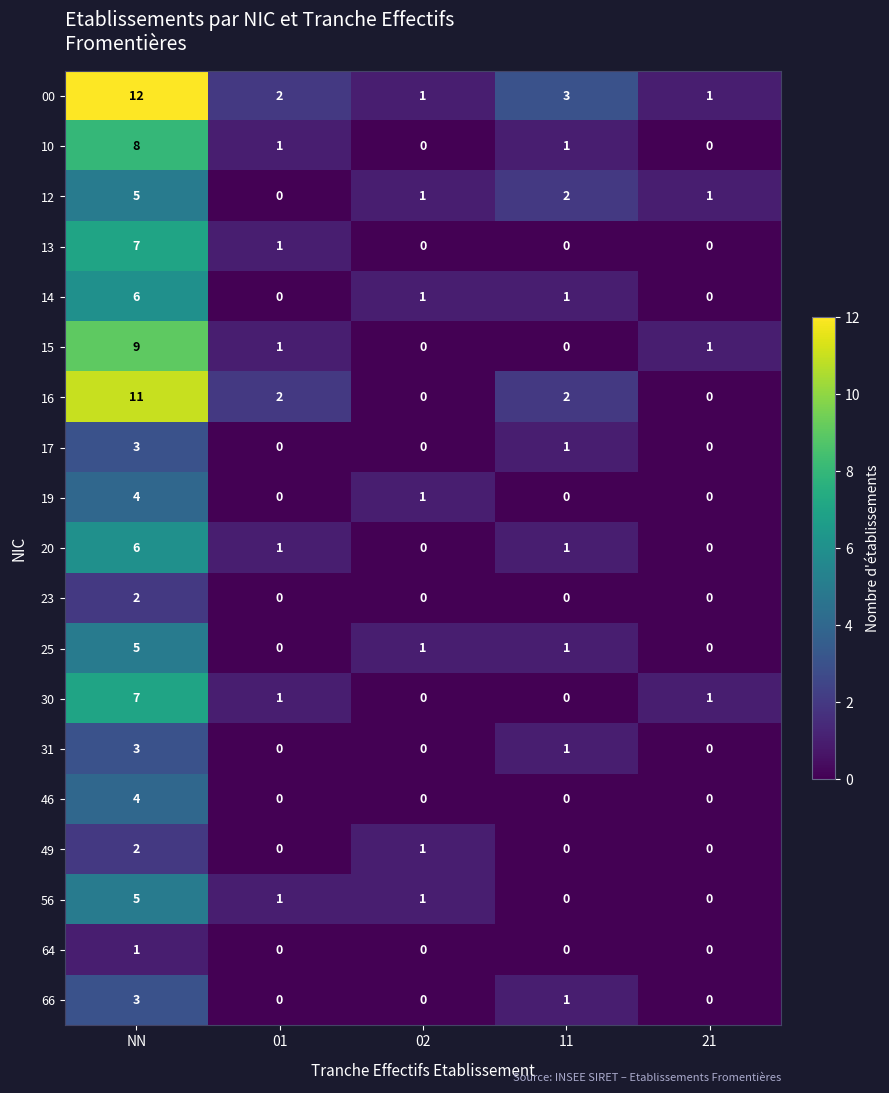

What is the difference between the maximum and minimum values in the 25 series?

5